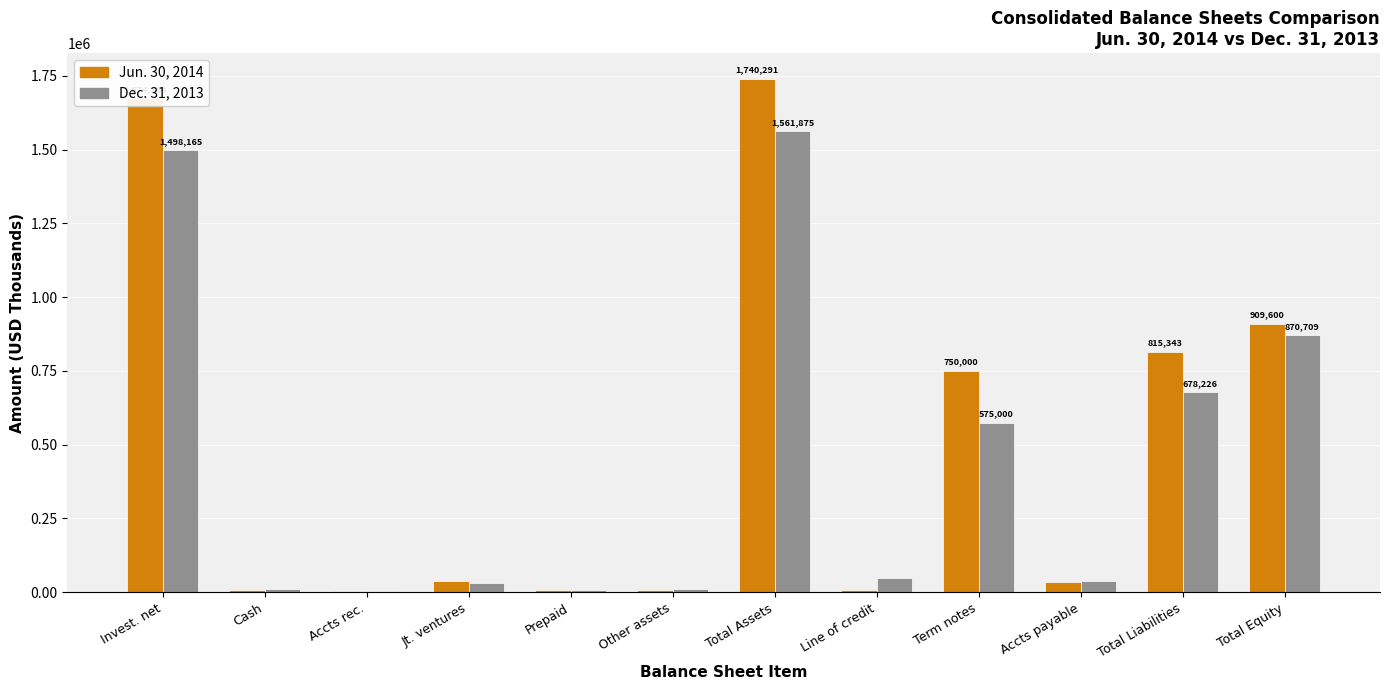

At which category is the sum across all series the highest?

Total Assets